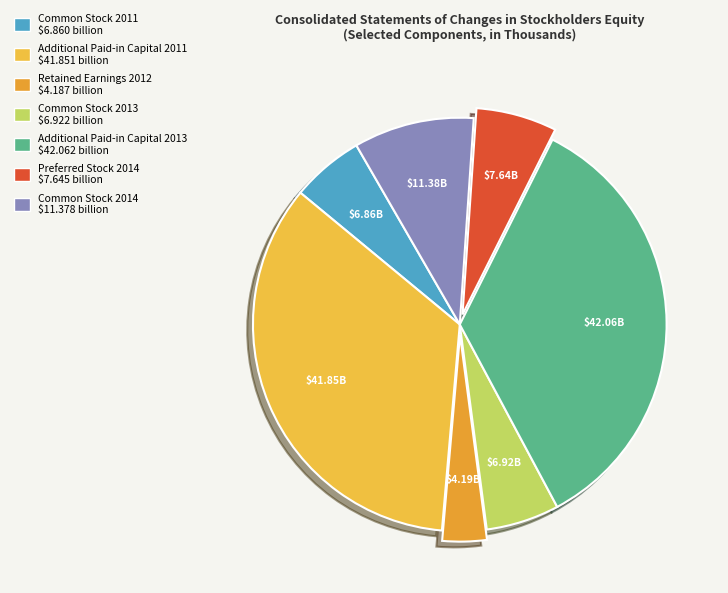

What is the smallest slice in the pie chart?

Retained Earnings 2012